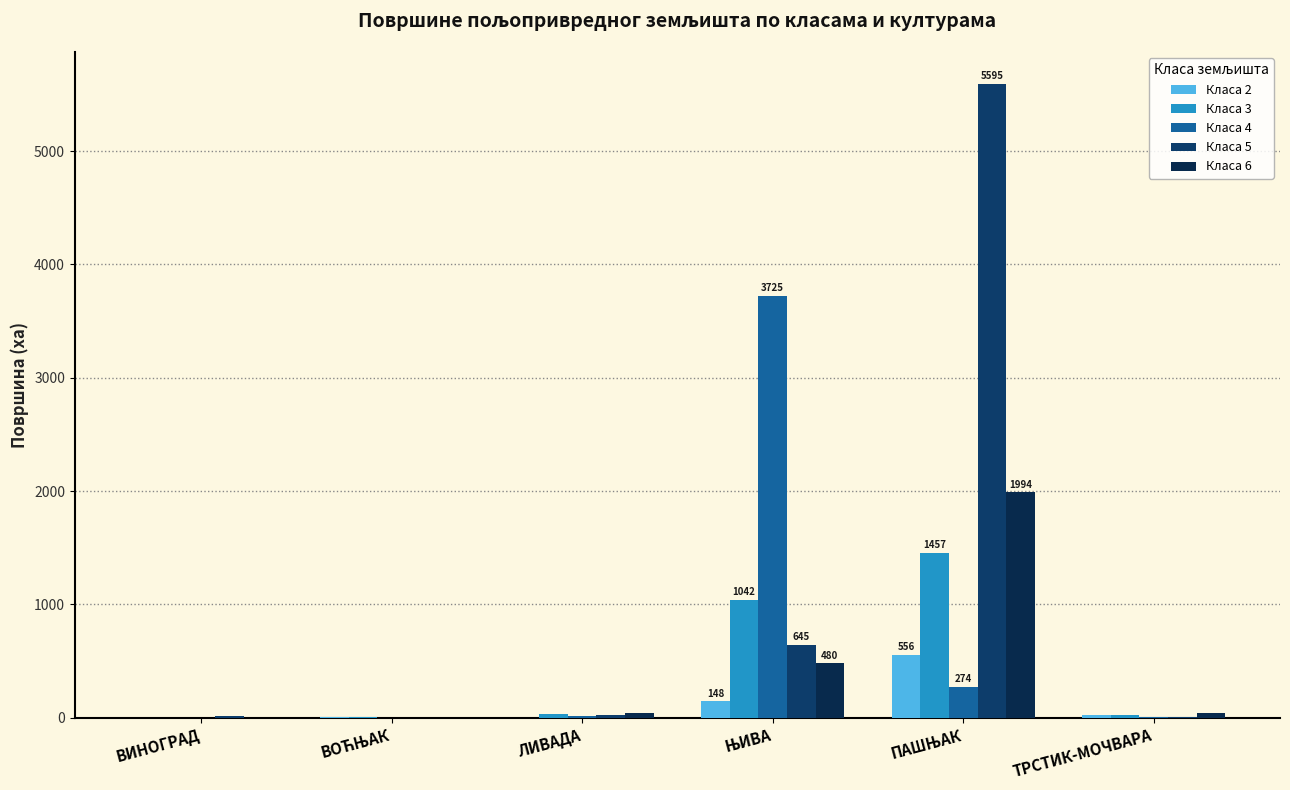

What is the approximate value of Класа 6 at ВИНОГРАД?

0.1